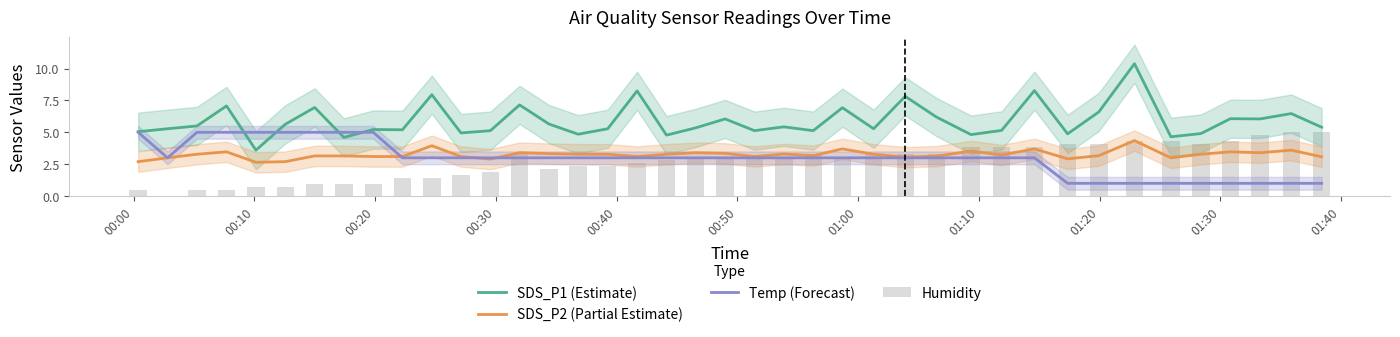

What is the highest value of the Temp (Forecast) series?

5.0